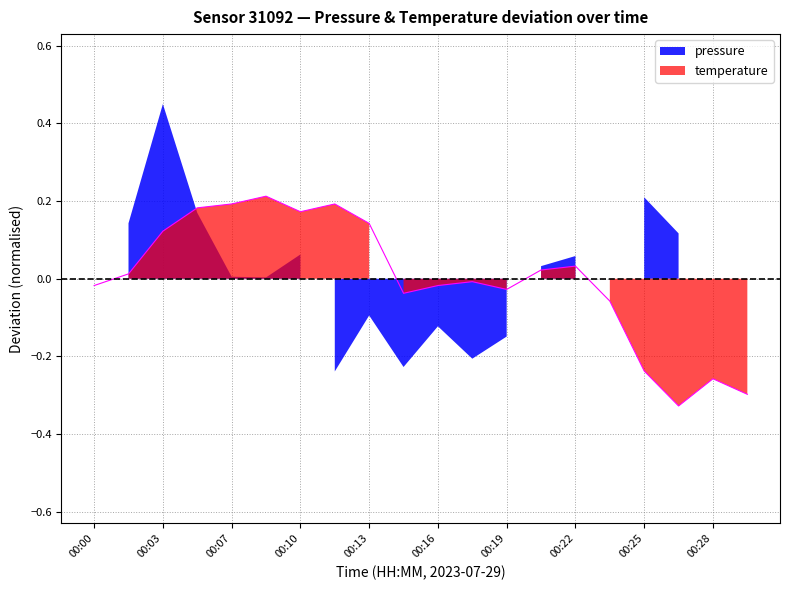

Is it true that the value at 00:20 is 0.0?

False